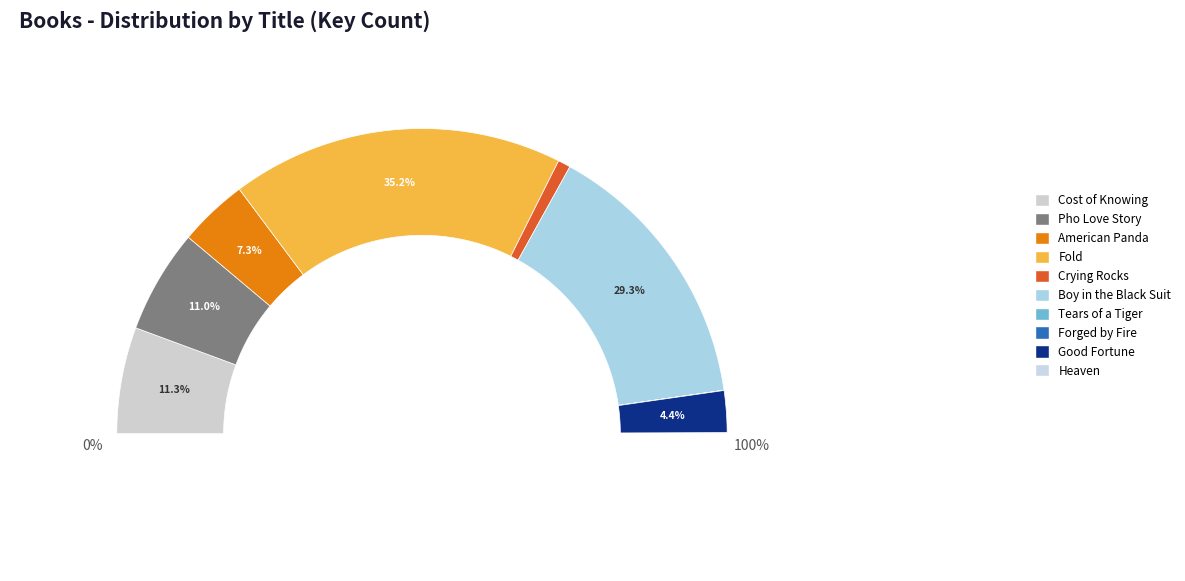

To the nearest percent, what is the difference between the largest and smallest slice percentages?

35%